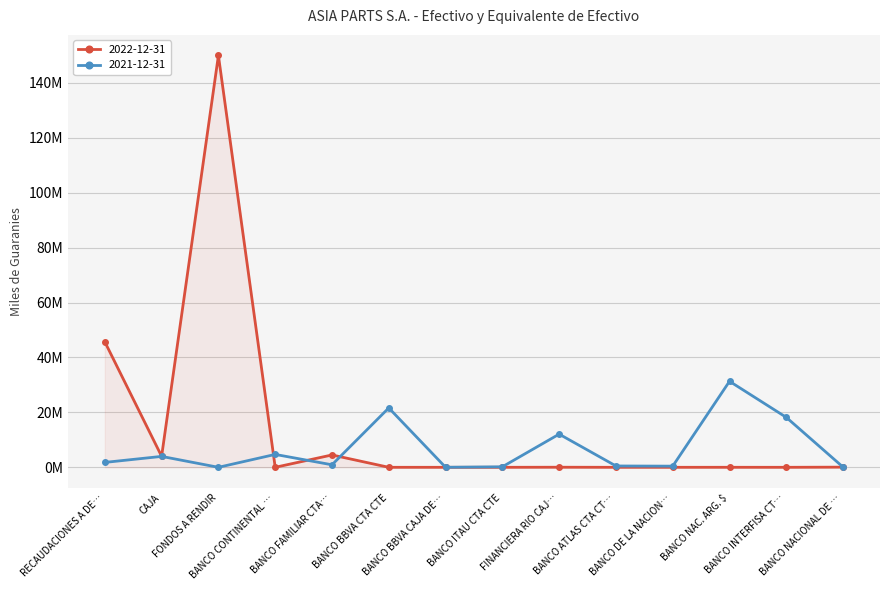

How many intersections are there between 2022-12-31 and 2021-12-31?

3